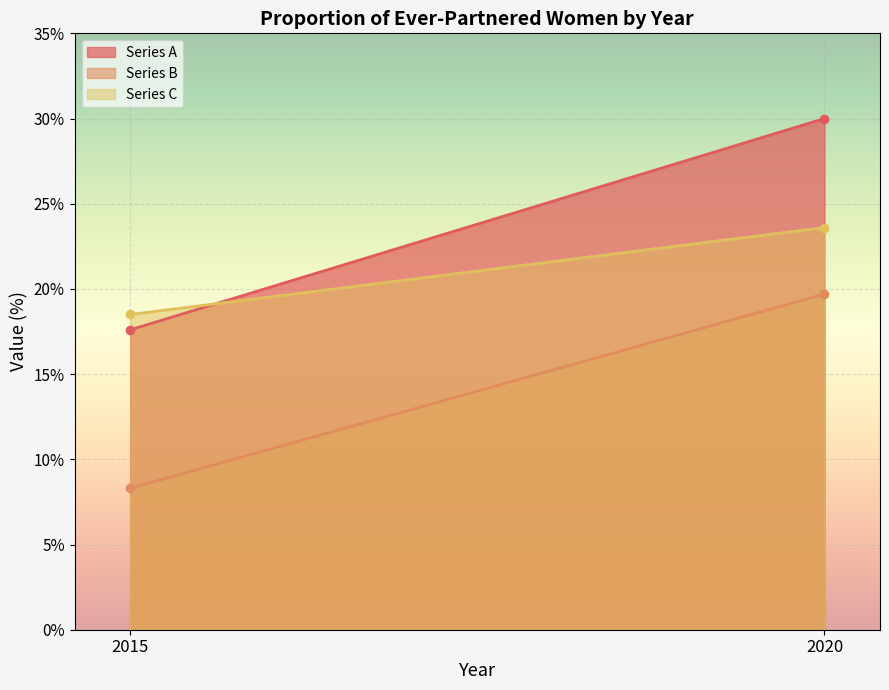

Reading left to right, list all the values displayed in this chart.

Series A: 17.6	30.0
Series B: 8.3	19.7
Series C: 18.5	23.6